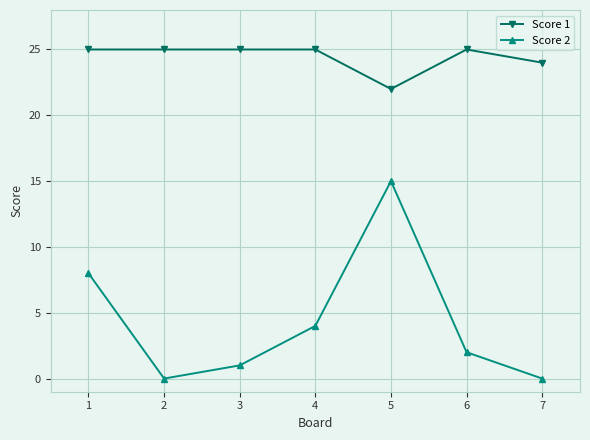

Reading left to right, what are all the values shown in this chart?

Score 1: 25	25	25	25	22	25	24
Score 2: 8	0	1	4	15	2	0